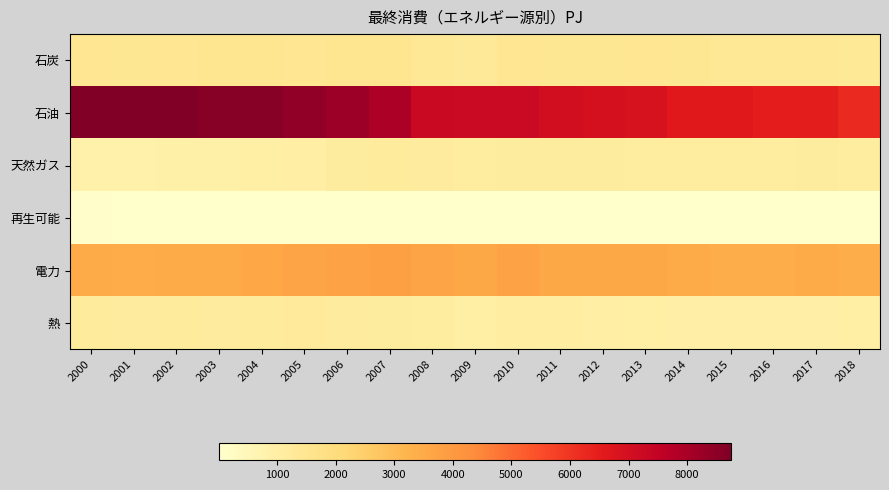

Reading left to right, extract all data points from this chart.

石炭: 2000=1472.6	2001=1437.2	2002=1476.7	2003=1497.7	2004=1485.6	2005=1464.7	2006=1497.0	2007=1540.1	2008=1392.7	2009=1285.5	2010=1446.8	2011=1414.4	2012=1430.4	2013=1463.0	2014=1440.6	2015=1387.9	2016=1370.5	2017=1365.5	2018=1339.8
石油: 2000=8741.8	2001=8675.5	2002=8710.9	2003=8587.7	2004=8580.3	2005=8427.1	2006=8211.2	2007=7899.2	2008=7281.7	2009=7242.4	2010=7262.6	2011=7038.1	2012=6949.6	2013=6893.1	2014=6624.9	2015=6598.8	2016=6471.8	2017=6495.3	2018=6232.2
天然ガス: 2000=857.2	2001=856.9	2002=903.5	2003=928.4	2004=971.2	2005=1031.0	2006=1159.7	2007=1241.0	2008=1205.3	2009=1135.5	2010=1156.7	2011=1168.2	2012=1151.2	2013=1134.6	2014=1121.9	2015=1133.6	2016=1106.6	2017=1164.2	2018=1127.0
再生可能: 2000=49.9	2001=46.6	2002=47.1	2003=38.7	2004=27.7	2005=27.4	2006=25.9	2007=25.0	2008=24.5	2009=22.9	2010=21.3	2011=19.9	2012=18.3	2013=17.2	2014=16.5	2015=15.6	2016=14.5	2017=13.7	2018=14.4
電力: 2000=3501.6	2001=3442.8	2002=3505.6	2003=3483.3	2004=3603.9	2005=3689.5	2006=3704.9	2007=3820.7	2008=3678.6	2009=3560.1	2010=3727.5	2011=3587.7	2012=3569.2	2013=3562.4	2014=3505.2	2015=3418.2	2016=3422.5	2017=3473.0	2018=3404.5
熱: 2000=1224.2	2001=1202.6	2002=1214.1	2003=1191.0	2004=1217.9	2005=1255.3	2006=1202.5	2007=1167.6	2008=1113.4	2009=997.7	2010=1089.4	2011=1057.2	2012=1015.3	2013=993.4	2014=957.5	2015=944.3	2016=942.6	2017=951.4	2018=976.0